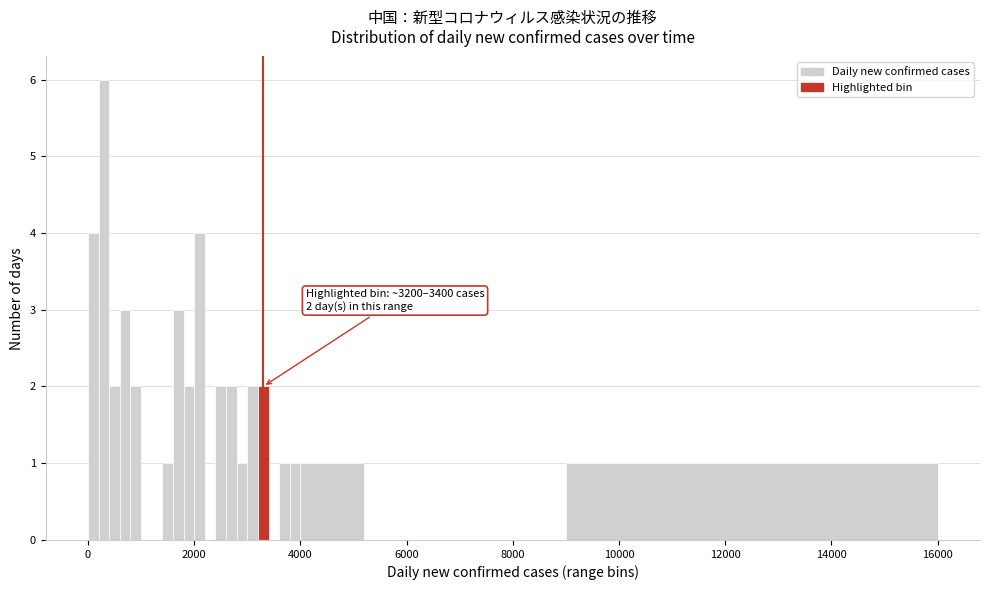

Around what value on the x-axis is the tallest bar? Give the approximate position of its centre, as read against the axis.

400